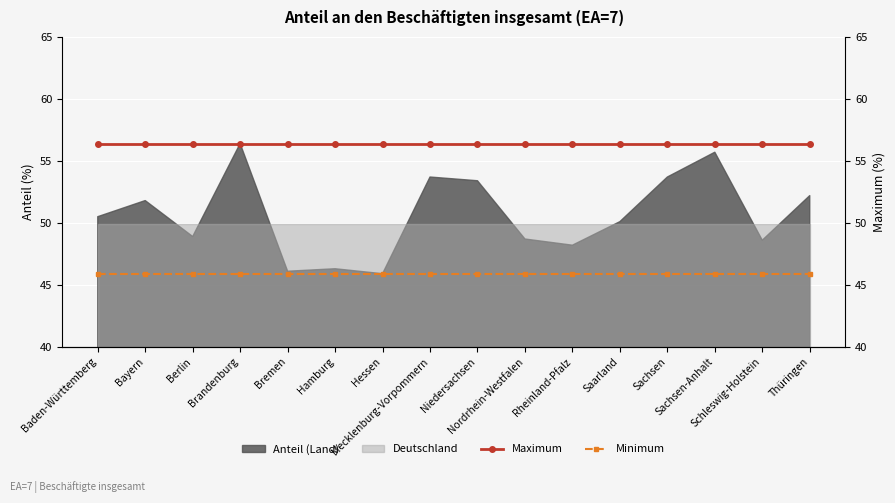

What is the lowest value of the Deutschland series?

49.9